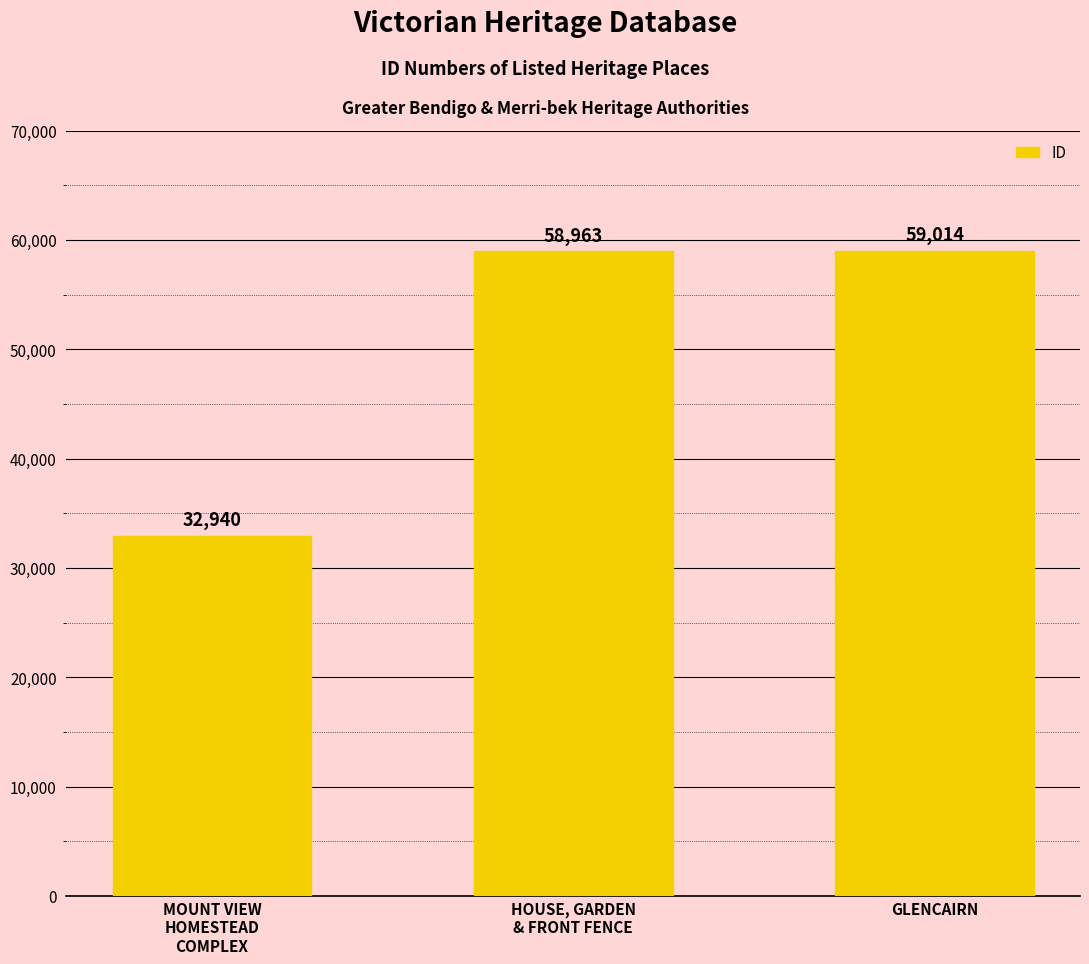

What is the label of the 2nd bar from the left?

HOUSE, GARDEN
& FRONT FENCE